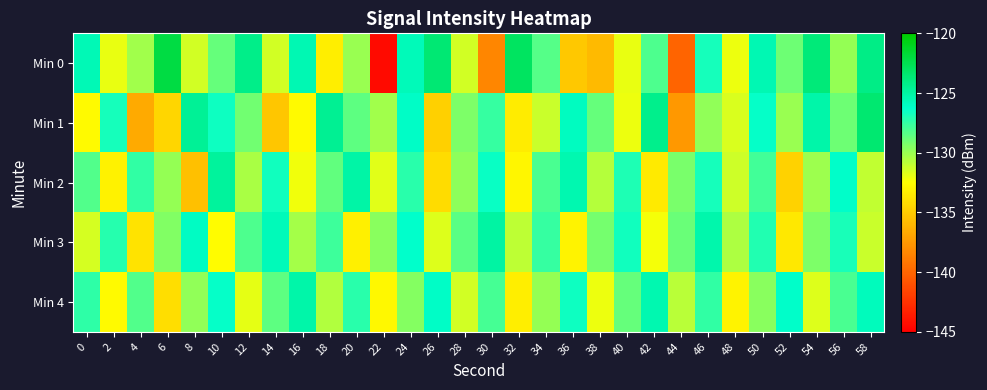

Rank the series by their maximum value, from highest to lowest.

Min 0, Min 1, Min 2, Min 3, Min 4